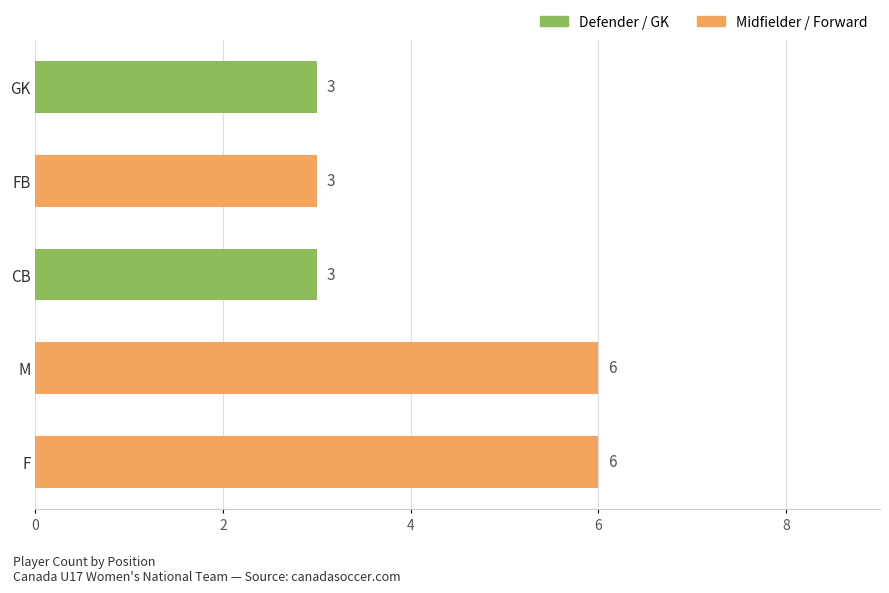

Count the number of data series in this chart.

1